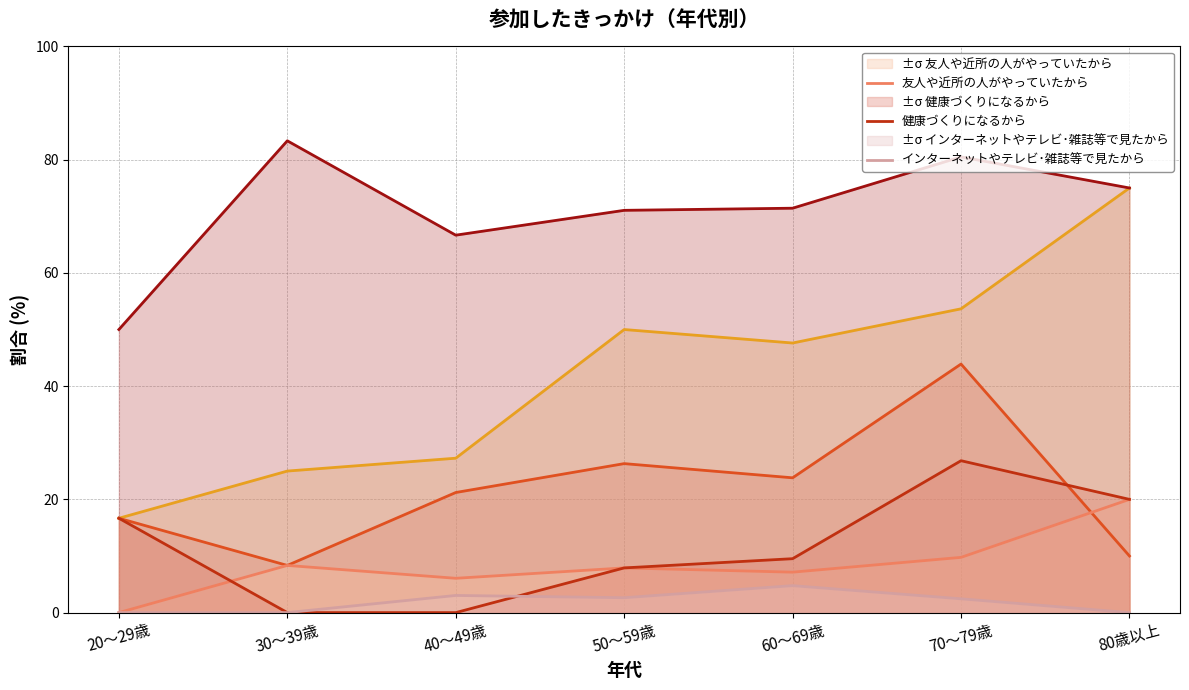

Where is インターネットやテレビ･雑誌等で見たから nearest to the value 2?

70～79歳